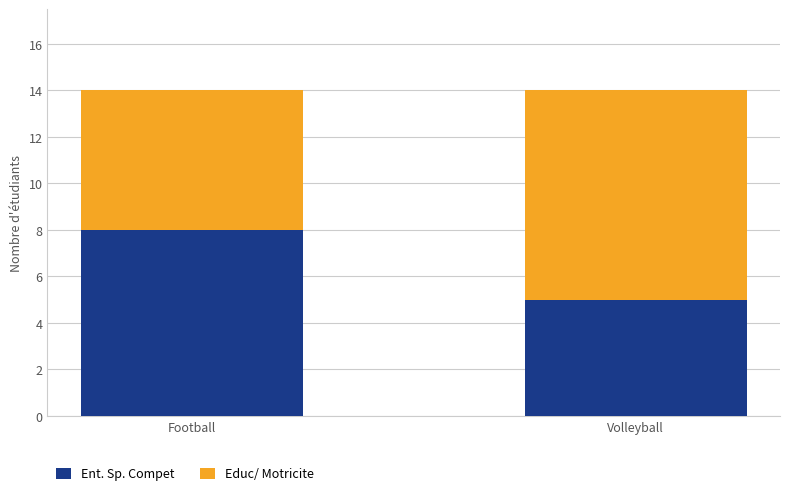

The Ent. Sp. Compet series shows 8 at Football. True or false?

True